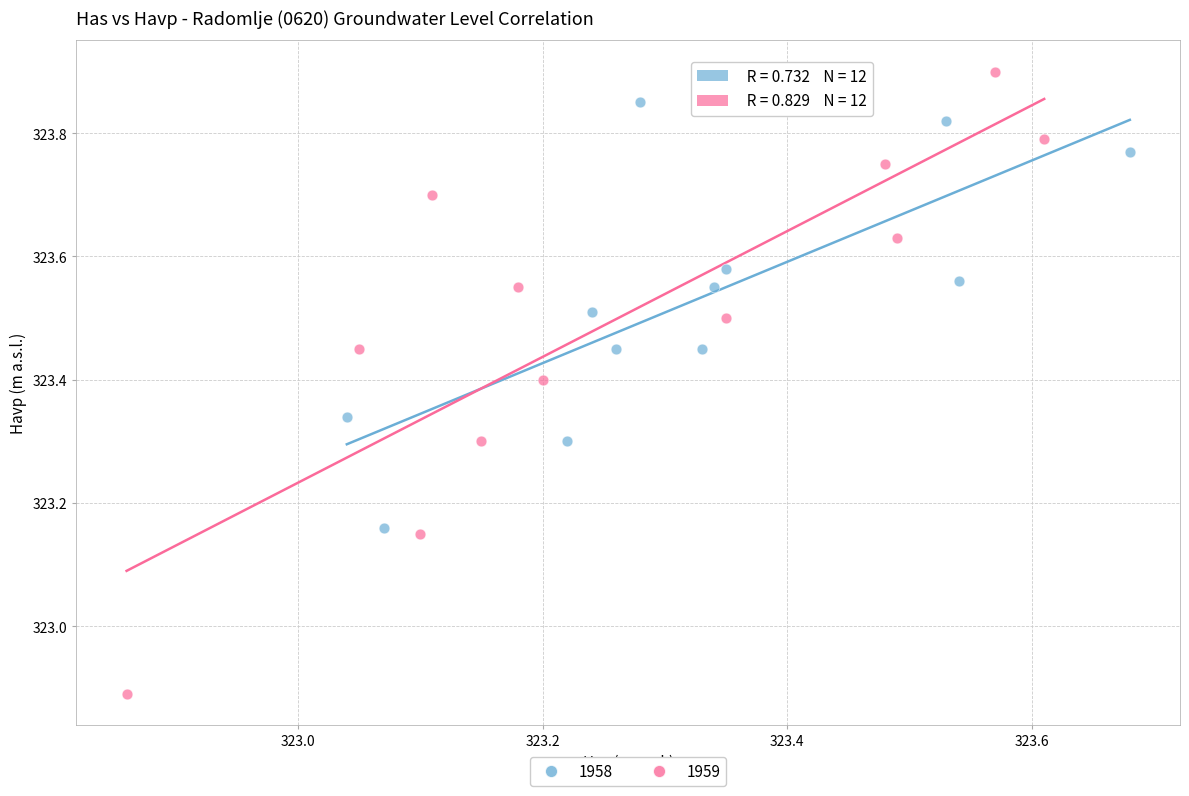

Which series reaches the maximum Y coordinate?

1959